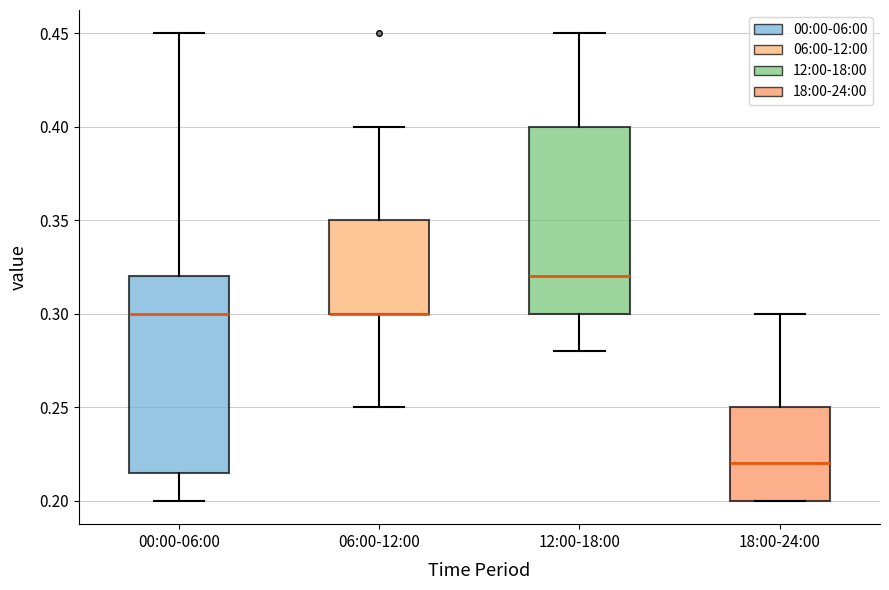

Reading left to right, read every box against the y-axis: the position of its median line, the range the box covers, and the ends of its whiskers. The values are not printed on the chart, so give them approximately, as read against the axis.

00:00-06:00: median 0.300, box 0.215 to 0.320, whiskers 0.200 to 0.450
06:00-12:00: median 0.300 (drawn on the box's lower edge), box 0.300 to 0.350, whiskers 0.250 to 0.400
12:00-18:00: median 0.320, box 0.300 to 0.400, whiskers 0.280 to 0.450
18:00-24:00: median 0.220, box 0.200 to 0.250, whiskers 0.200 to 0.300